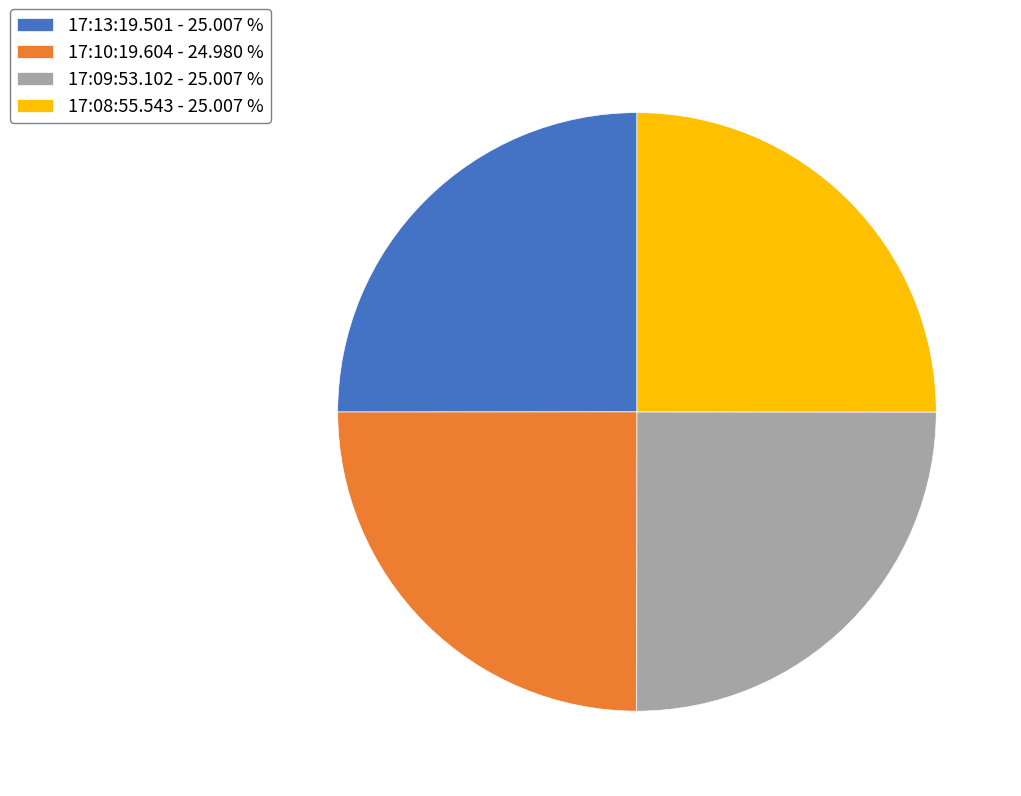

What is the ratio of the value at 17:10:19.604 - 24.980 % to the value at 17:13:19.501 - 25.007 %?

1.0